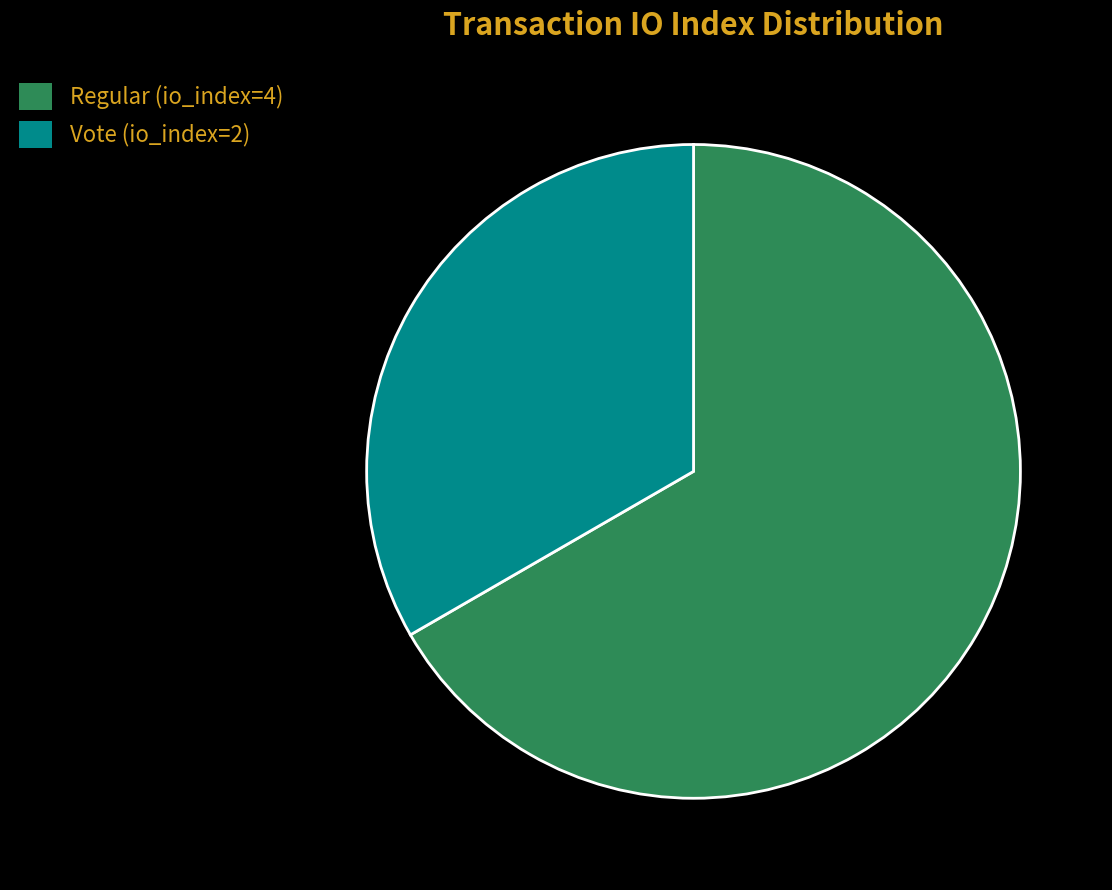

Does Regular (io_index=4) account for over 50% of the chart?

Yes